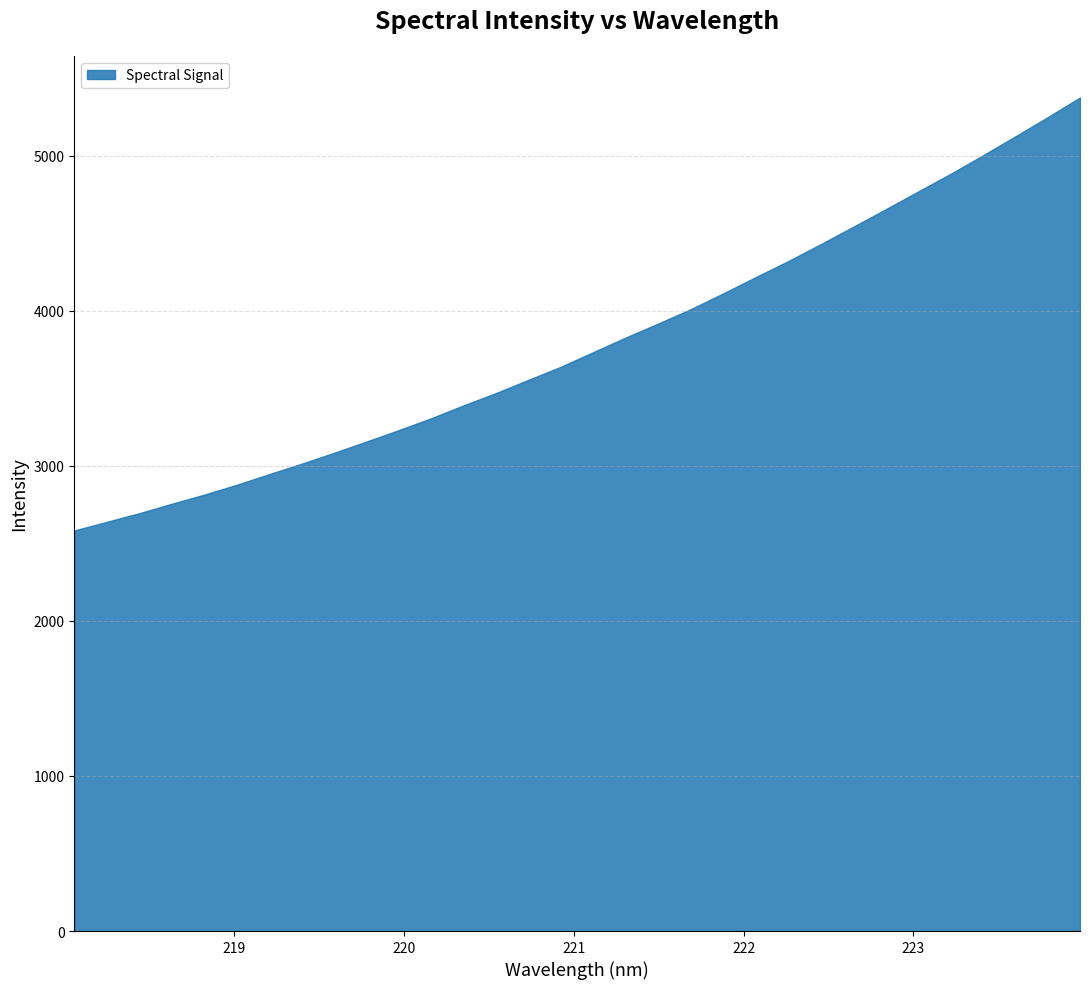

What is the ratio of the value at 218.442 to the value at 220.5444?

0.8